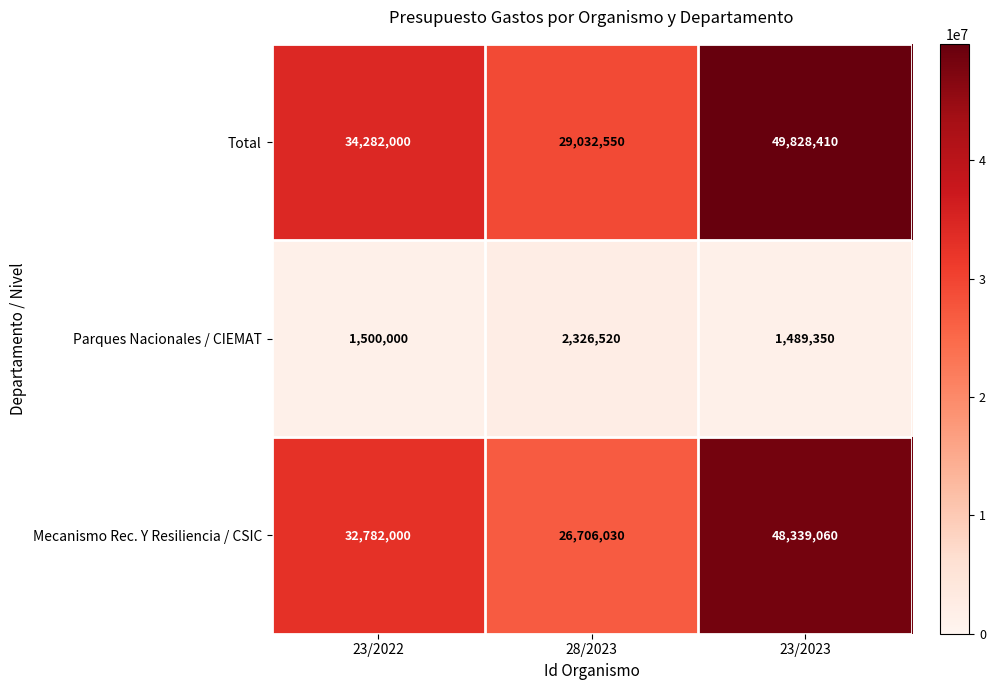

Which category has the lowest value in the Parques Nacionales / CIEMAT series?

23/2023